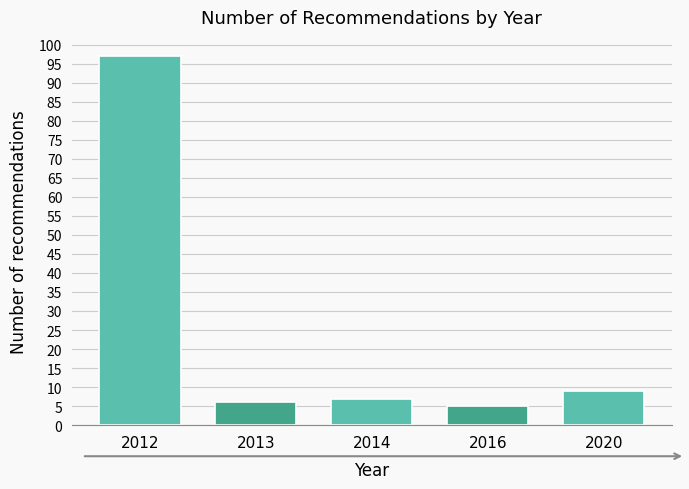

Reading left to right, what are all the values shown in this chart?

2012=97	2013=6	2014=7	2016=5	2020=9